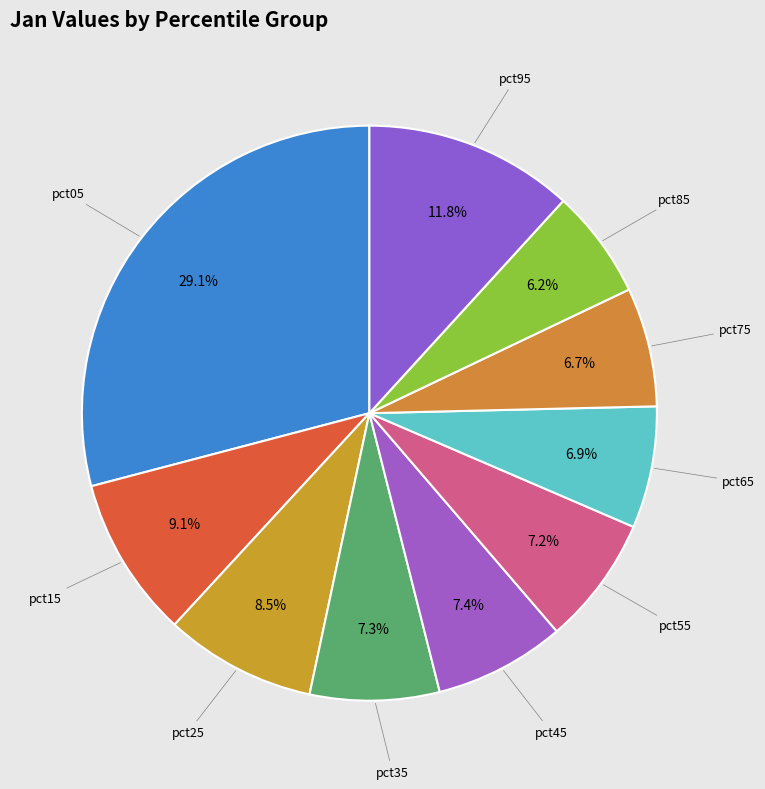

What is the smallest slice in the pie chart?

pct85